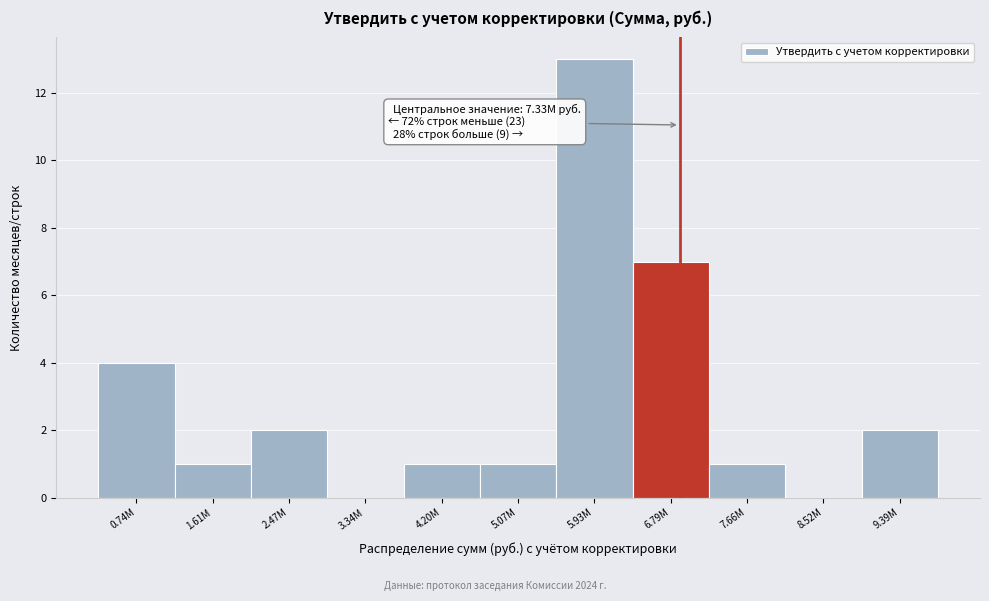

Reading left to right, list all the values displayed in this chart.

0.74M=4	1.61M=1	2.47M=2	3.34M=0	4.20M=1	5.07M=1	5.93M=13	6.79M=7	7.66M=1	8.52M=0	9.39M=2